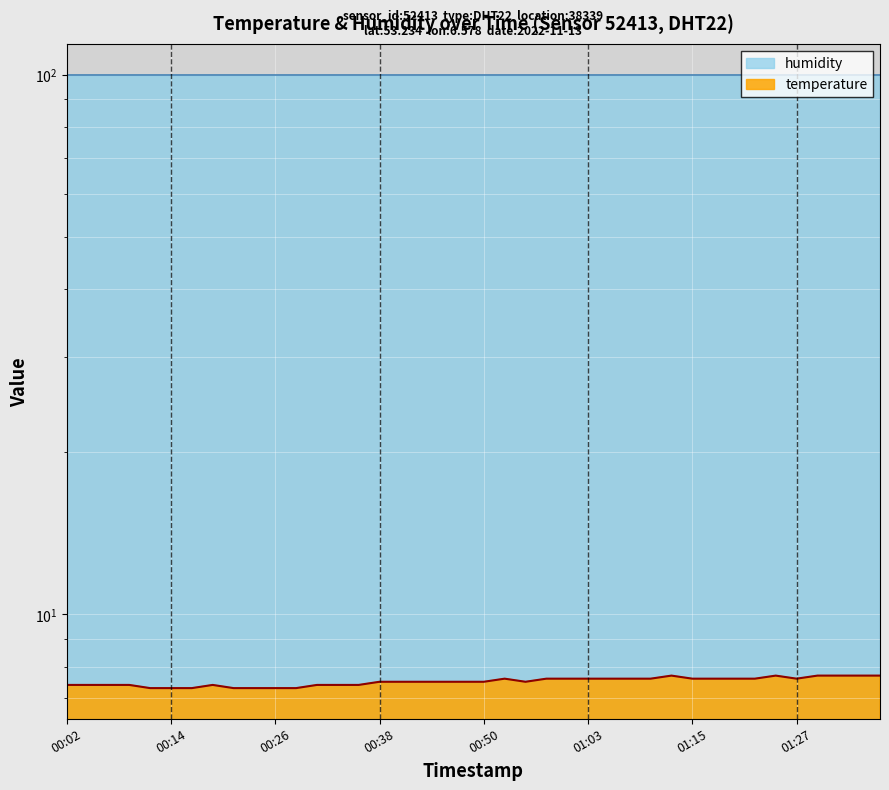

What is the sum of the values at 01:37 and 00:53?

15.3